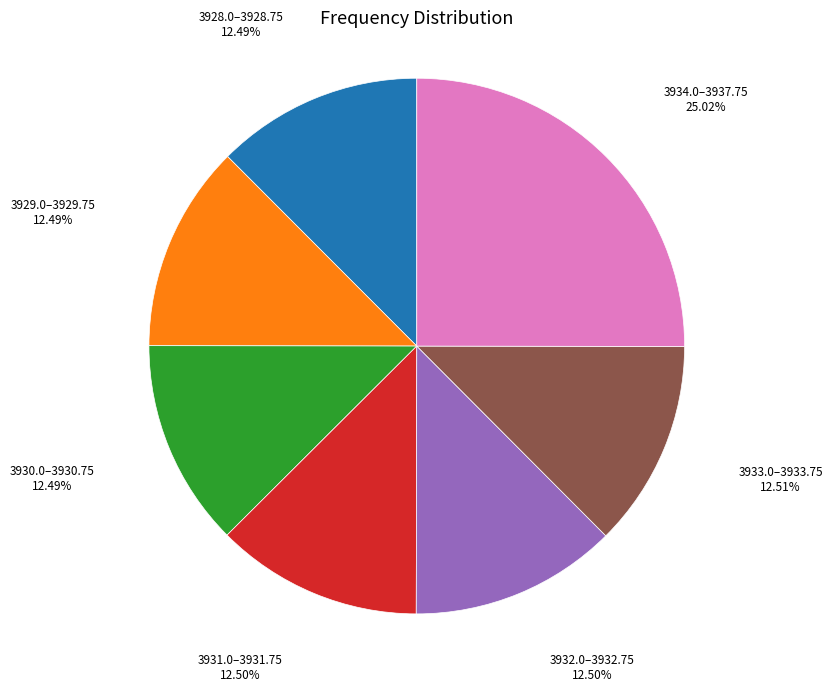

Do 3929.0–3929.75 12.49% and 3930.0–3930.75 12.49% together represent more than half of the pie?

No